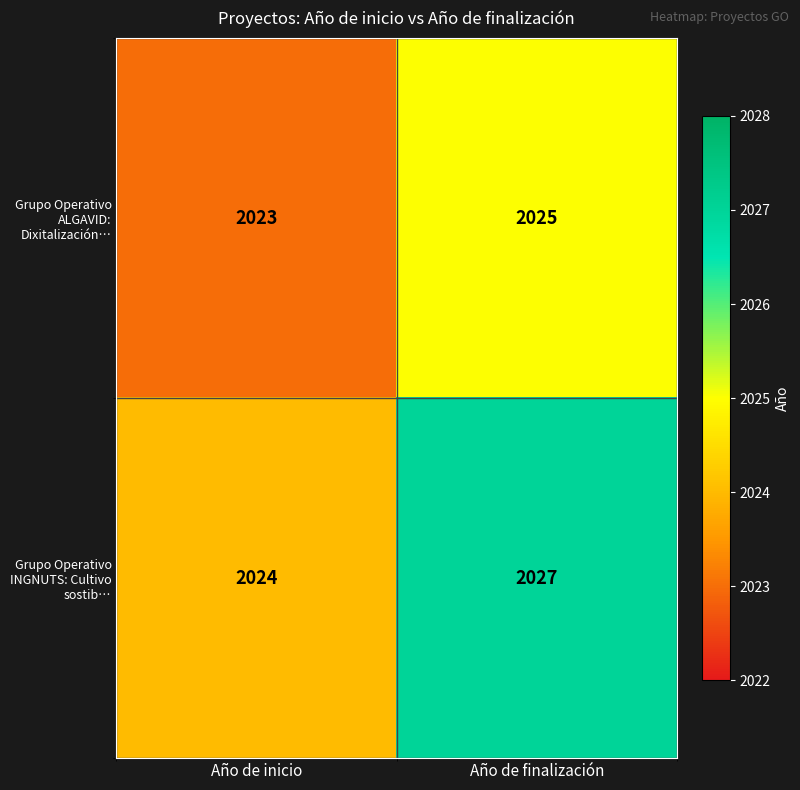

What is the minimum value shown in the chart?

2023